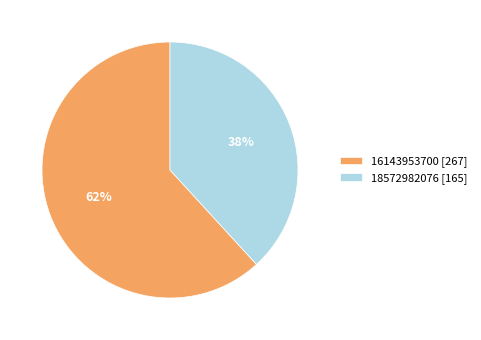

Rank the categories by value from highest to lowest.

16143953700, 18572982076